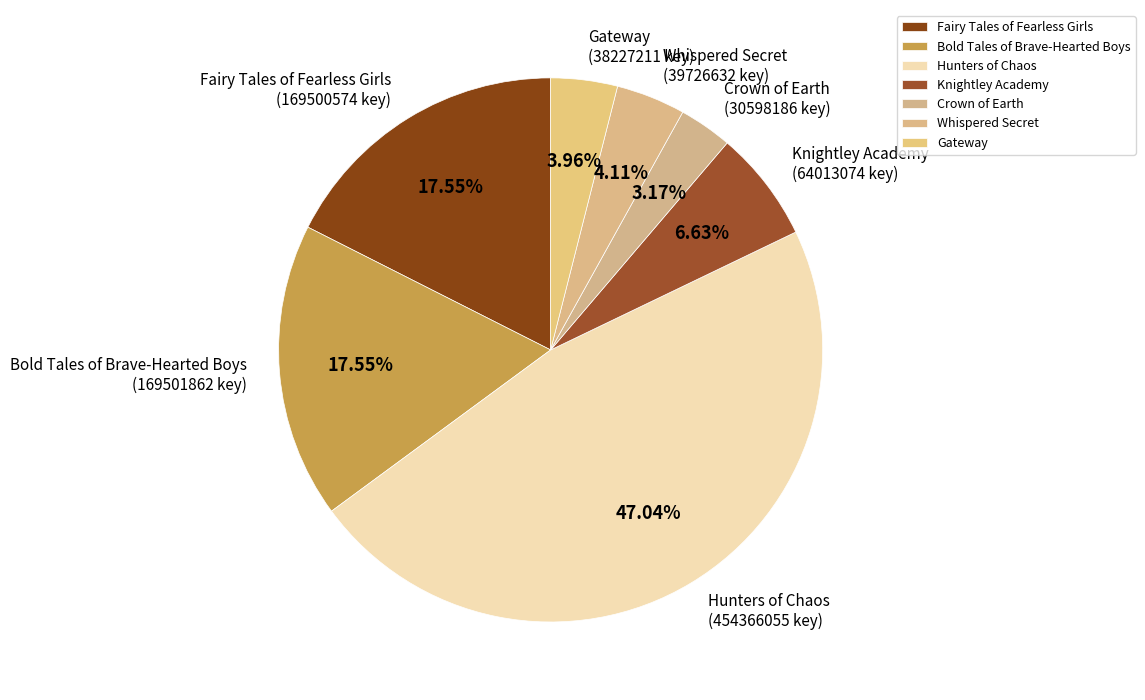

Between Knightley Academy and Bold Tales of Brave-Hearted Boys, which is larger?

Bold Tales of Brave-Hearted Boys